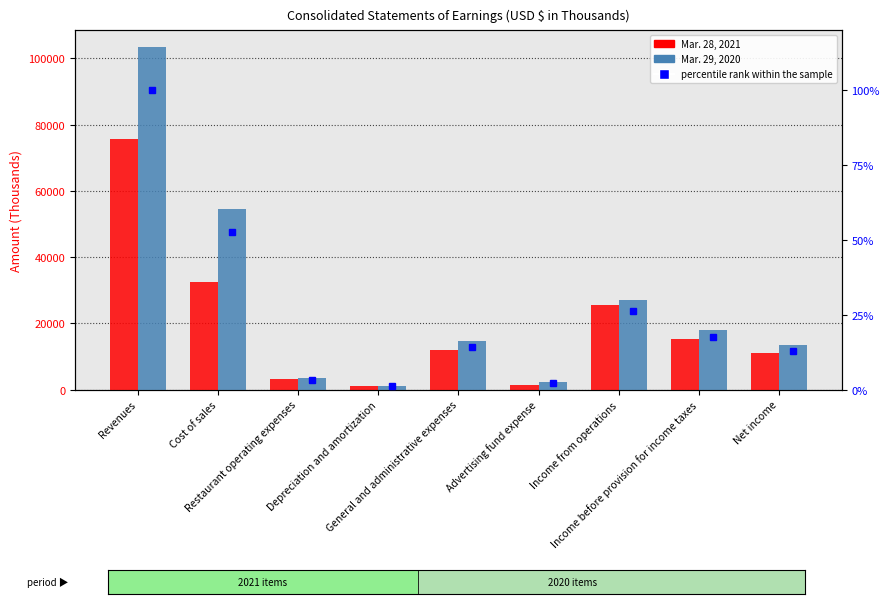

Which category has the highest value in the Mar. 29, 2020 series?

Revenues